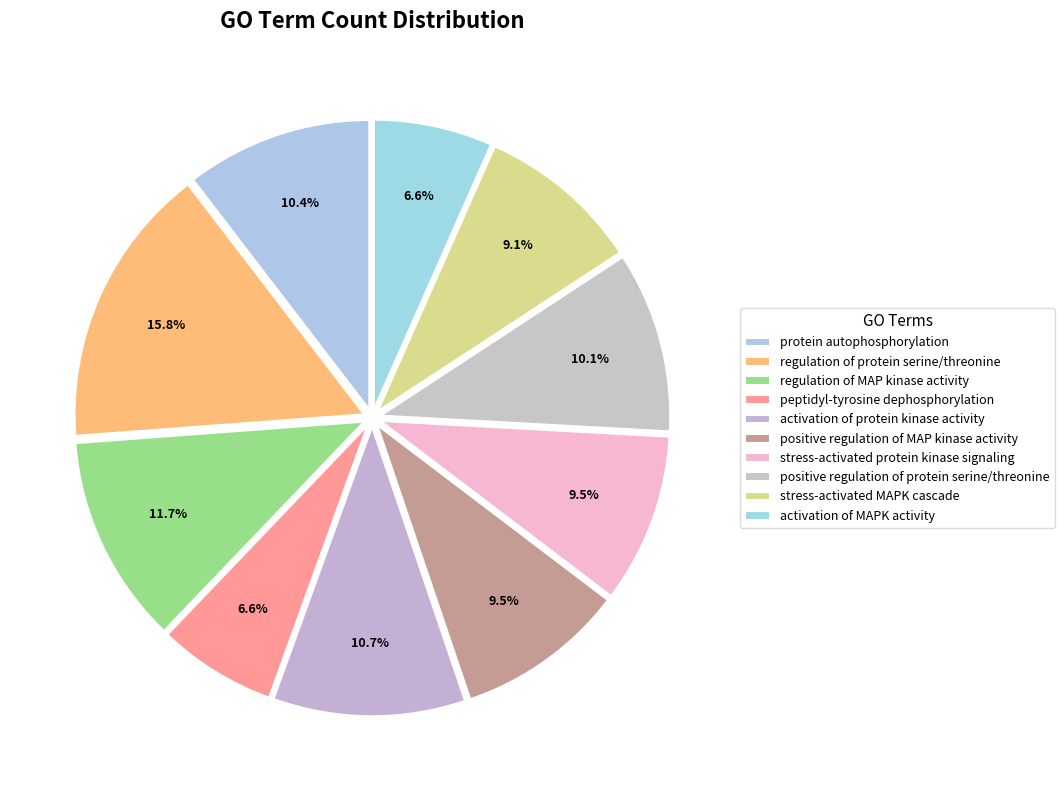

The regulation of protein serine/threonine slice represents 5% of the pie. True or false?

False